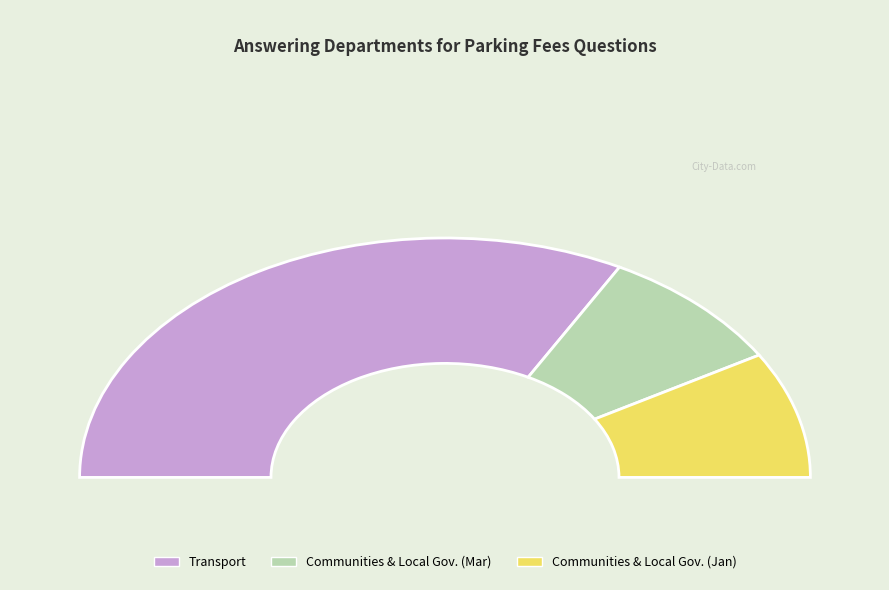

Combined, do Communities and Local Government (1) and Communities and Local Government (2) account for over 50%?

No